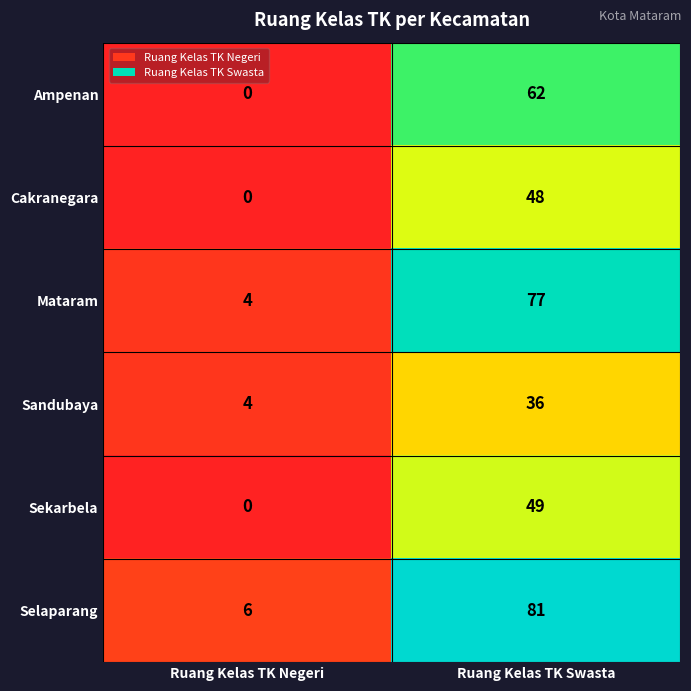

Which series has the largest total across all categories?

Selaparang